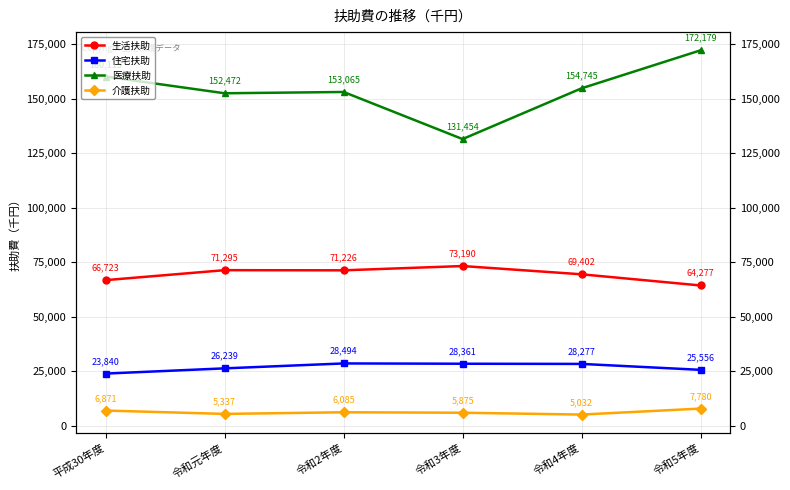

Which series has the largest total across all categories?

医療扶助